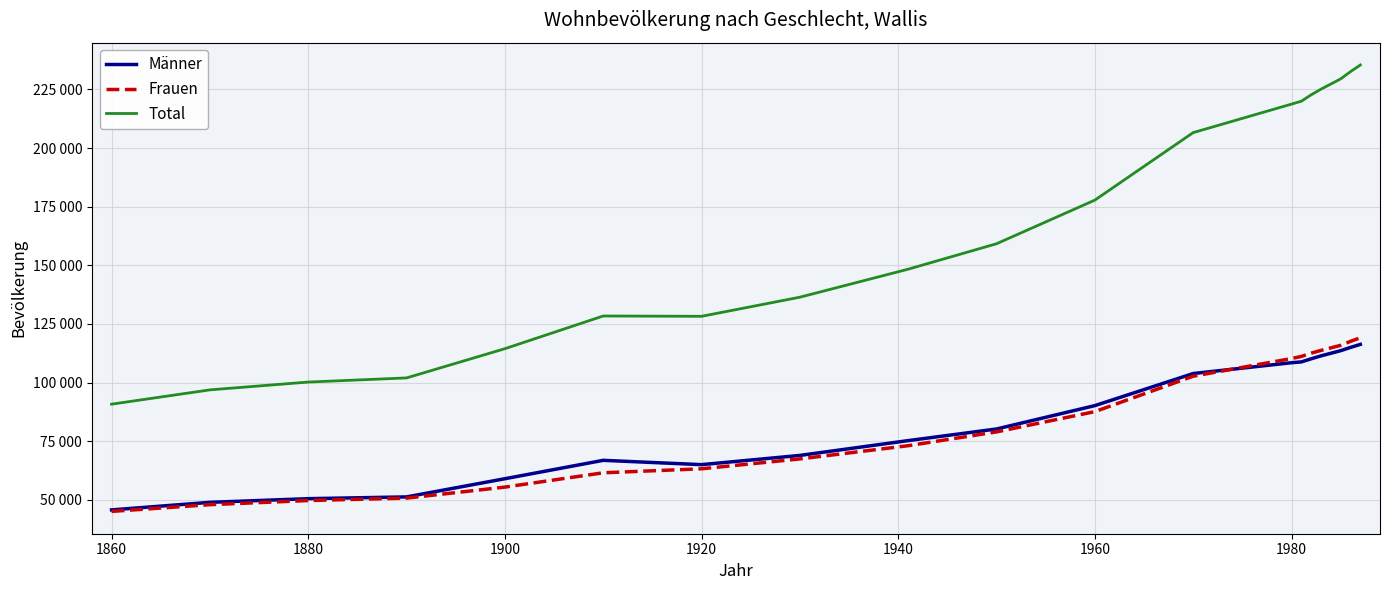

What is the maximum value shown in the chart?

235390